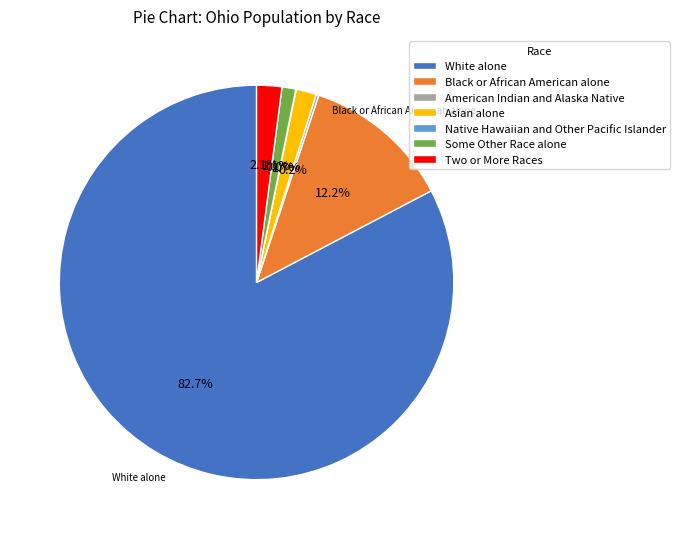

To the nearest percent, what is the difference between the largest and smallest slice percentages?

83%